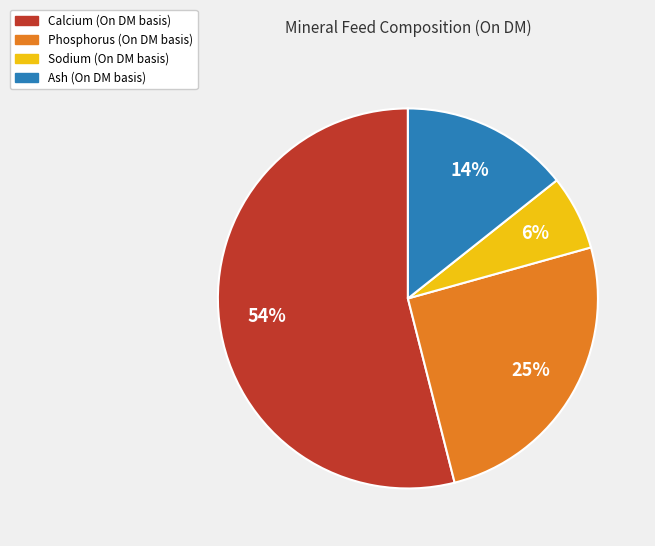

Does any single category account for the majority?

Yes